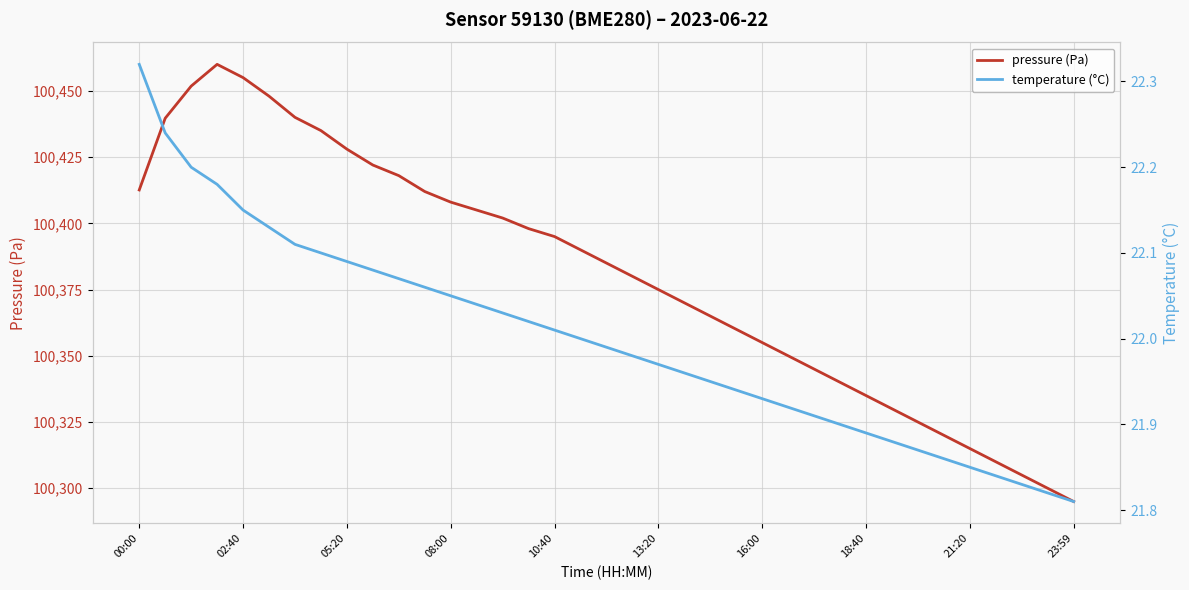

True or false: temperature (°C) and pressure (Pa) cross at least once.

False